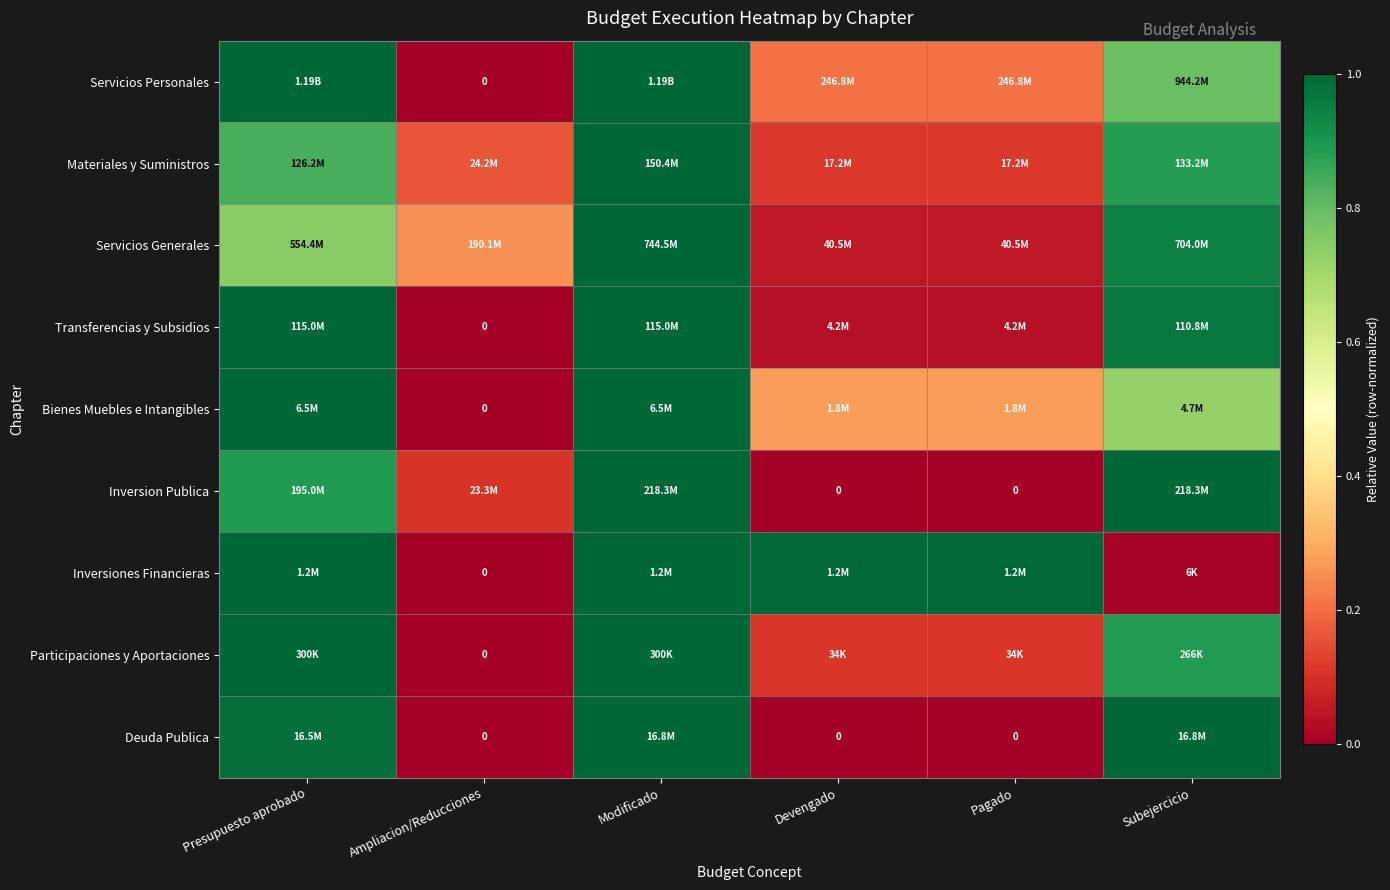

At which category is the sum across all series the highest?

Modificado